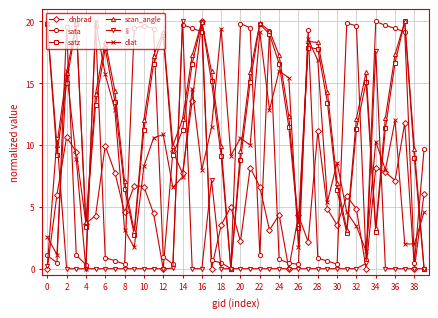

What is the highest value of the satz series?

20.0